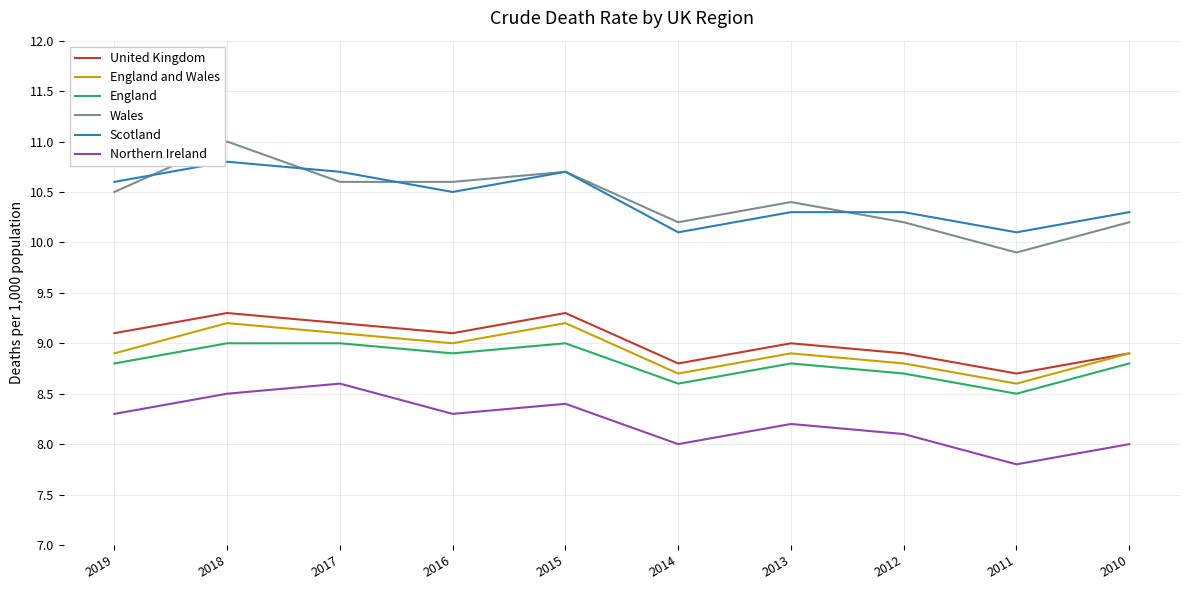

The Wales series shows 11.0 at 2018. True or false?

True